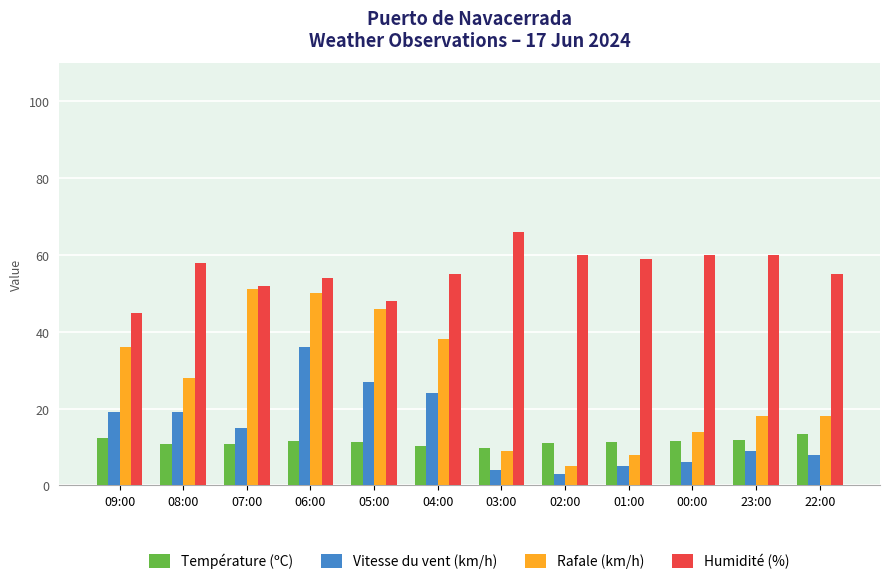

List the series in order of their peak value, lowest first.

Température (ºC), Vitesse du vent (km/h), Rafale (km/h), Humidité (%)